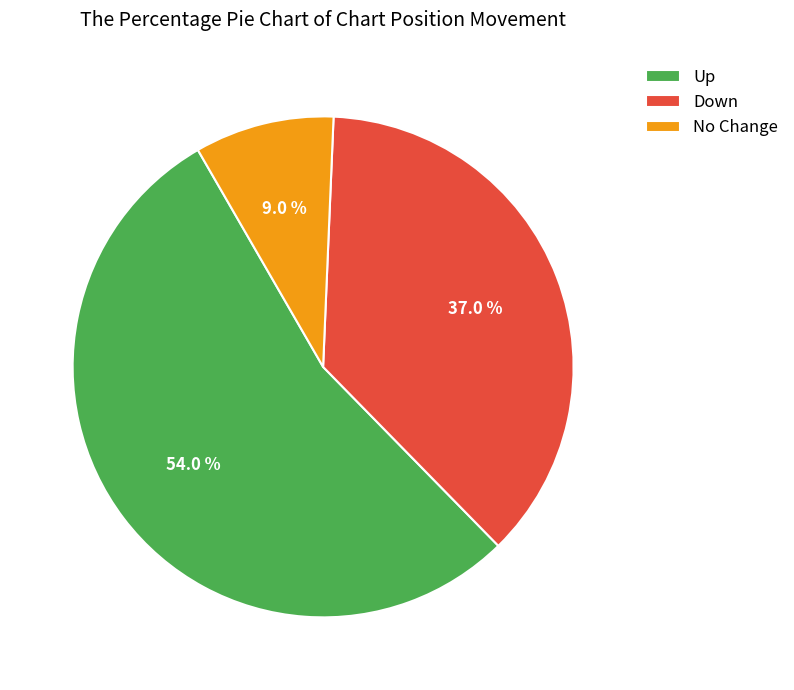

Is the sum of No Change and Up greater than half?

Yes